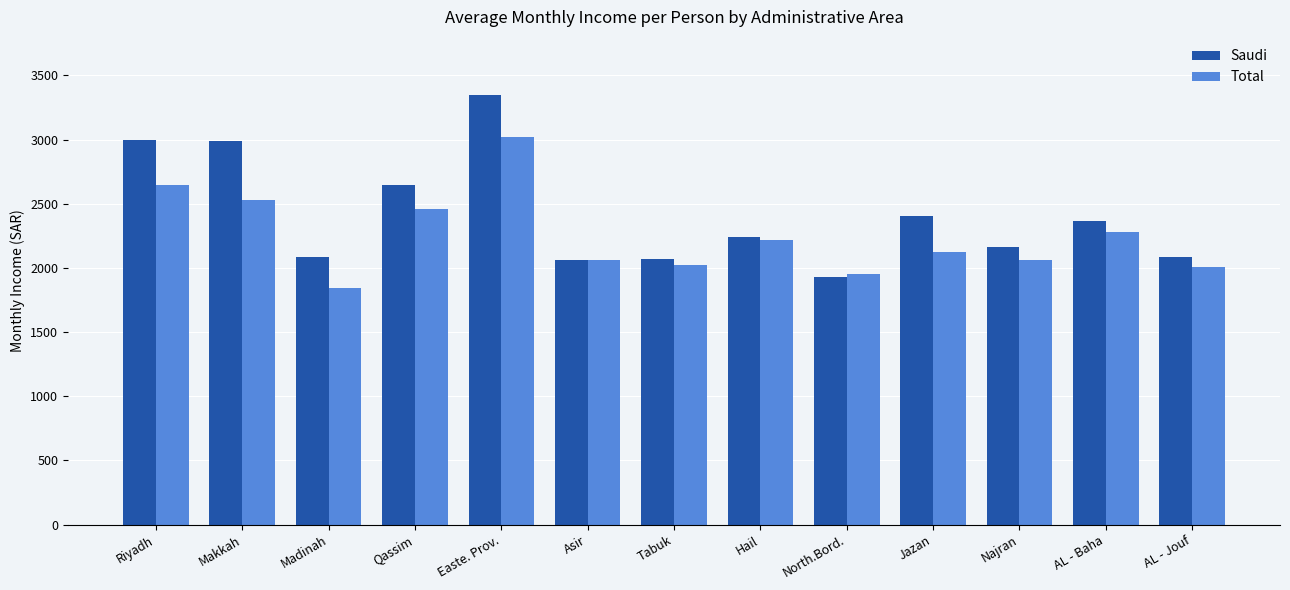

At how many categories does at least one series exceed 2320?

6